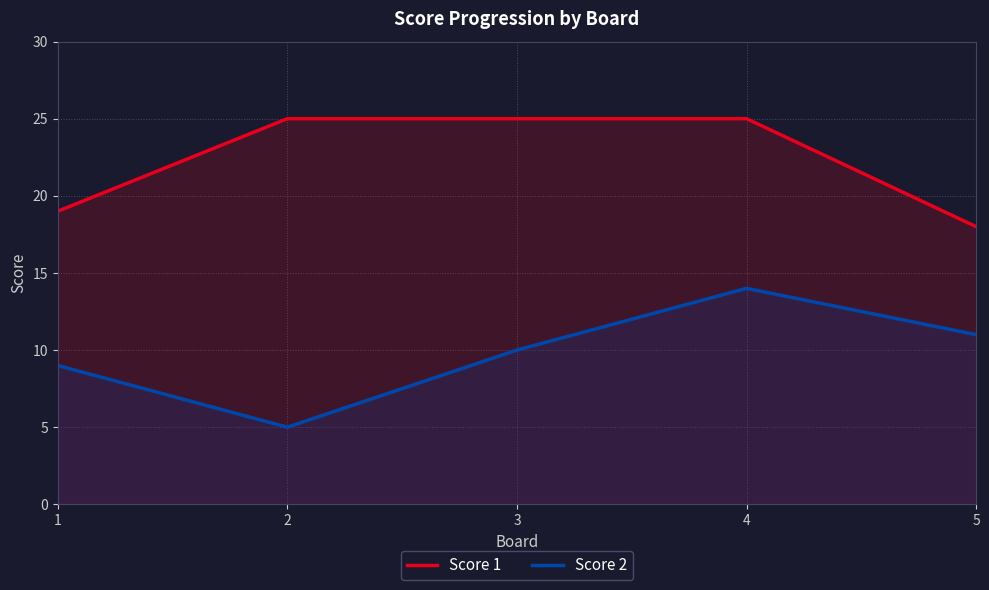

What is the difference between the maximum and second lowest values in the Score 2 series?

5